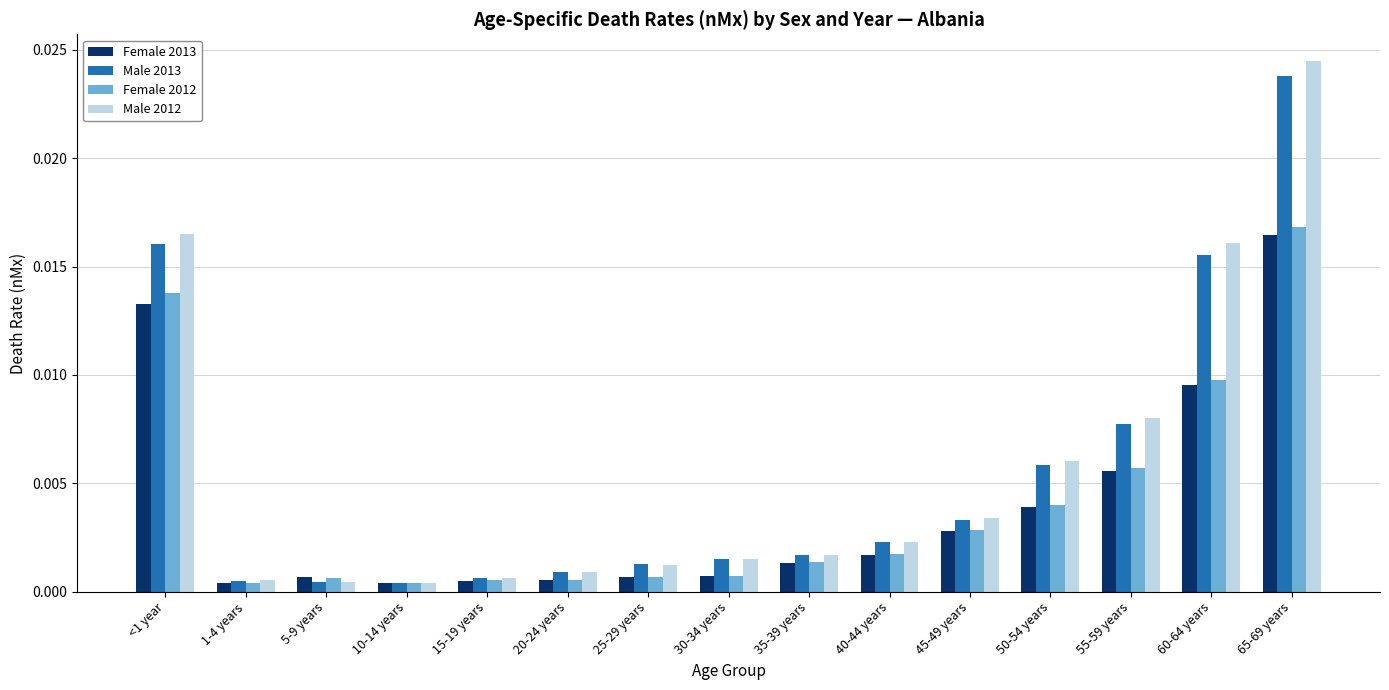

How many bars are there in total?

60